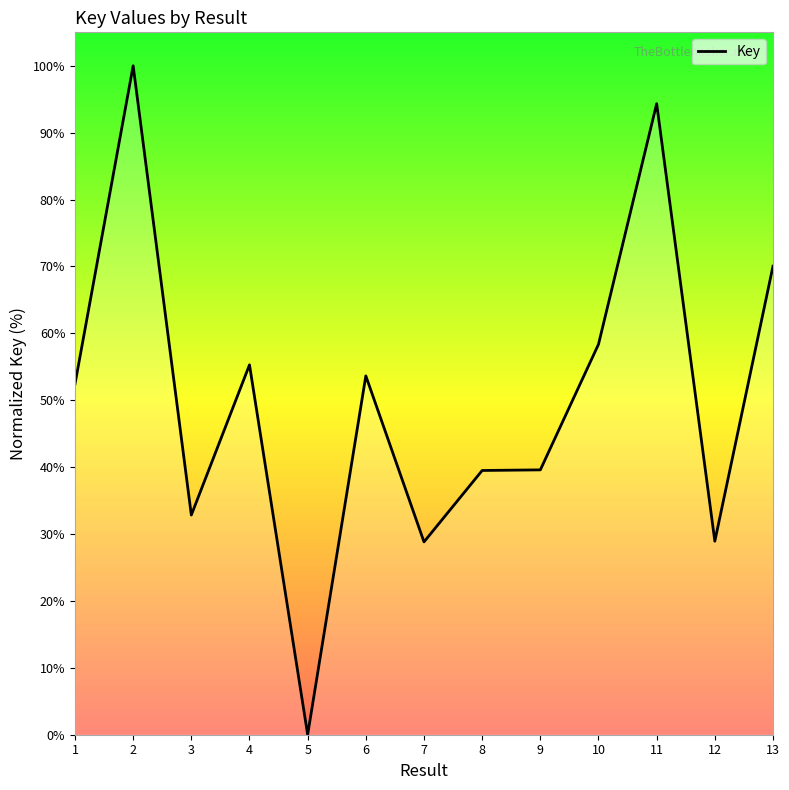

True or false: the data has more than 2 interior local peaks.

True